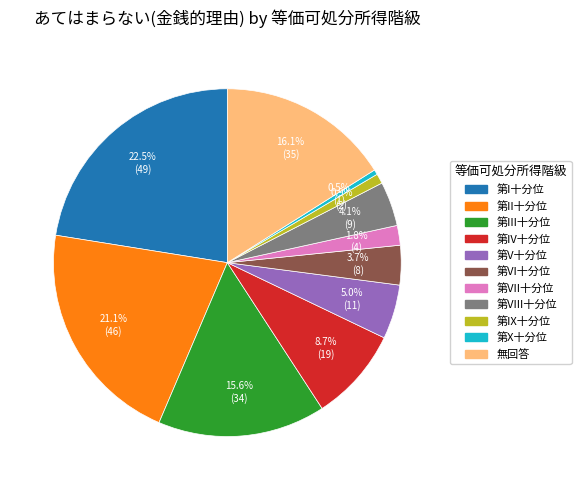

How many slices are in this pie chart?

11